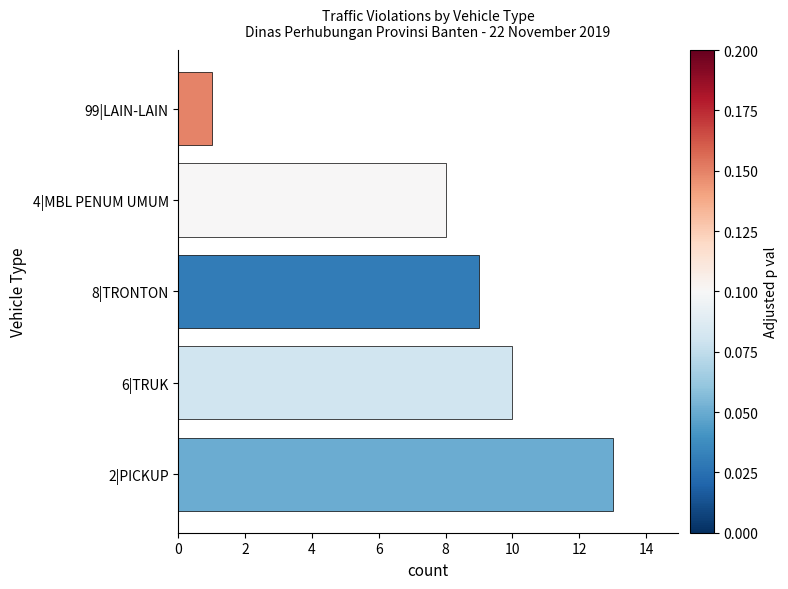

Is it true that the value at 8|TRONTON is 9?

True